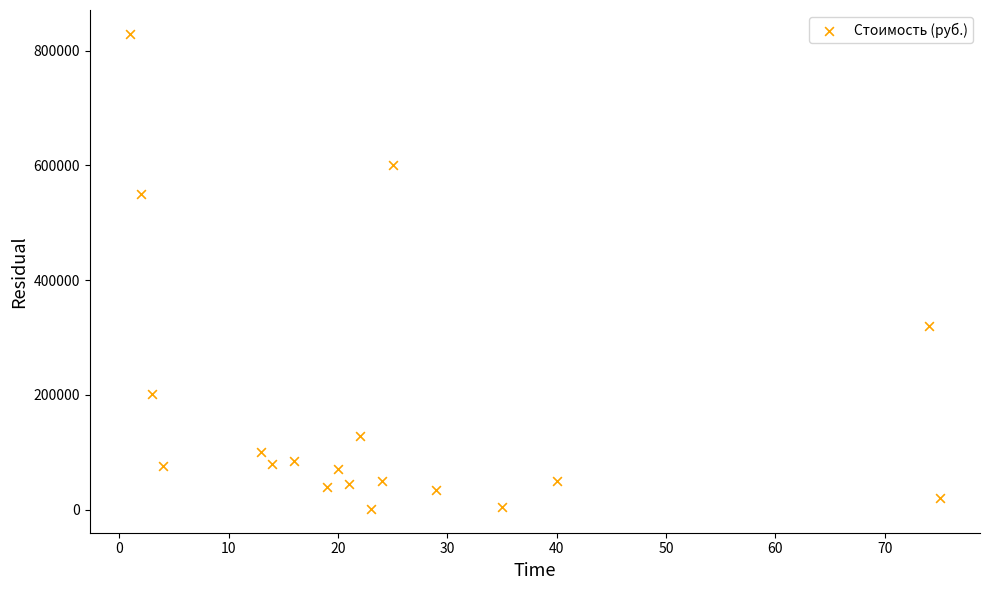

What is the range of X values (max minus min)?

74.0